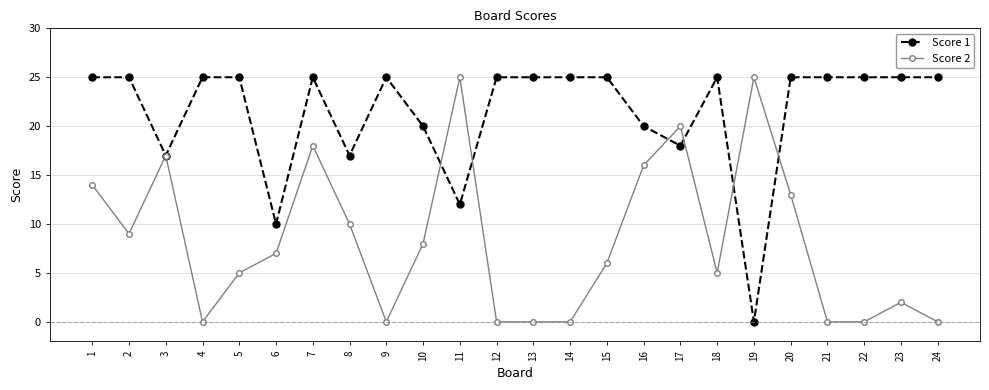

How many lines are shown in the chart?

2